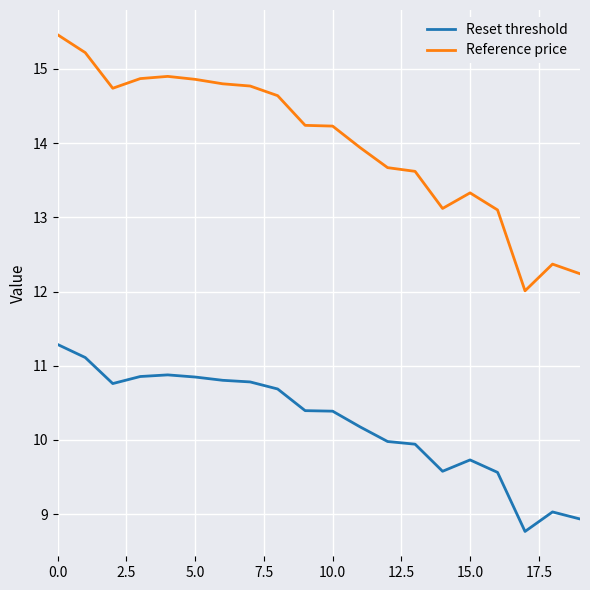

At how many categories does at least one series exceed 14?

11